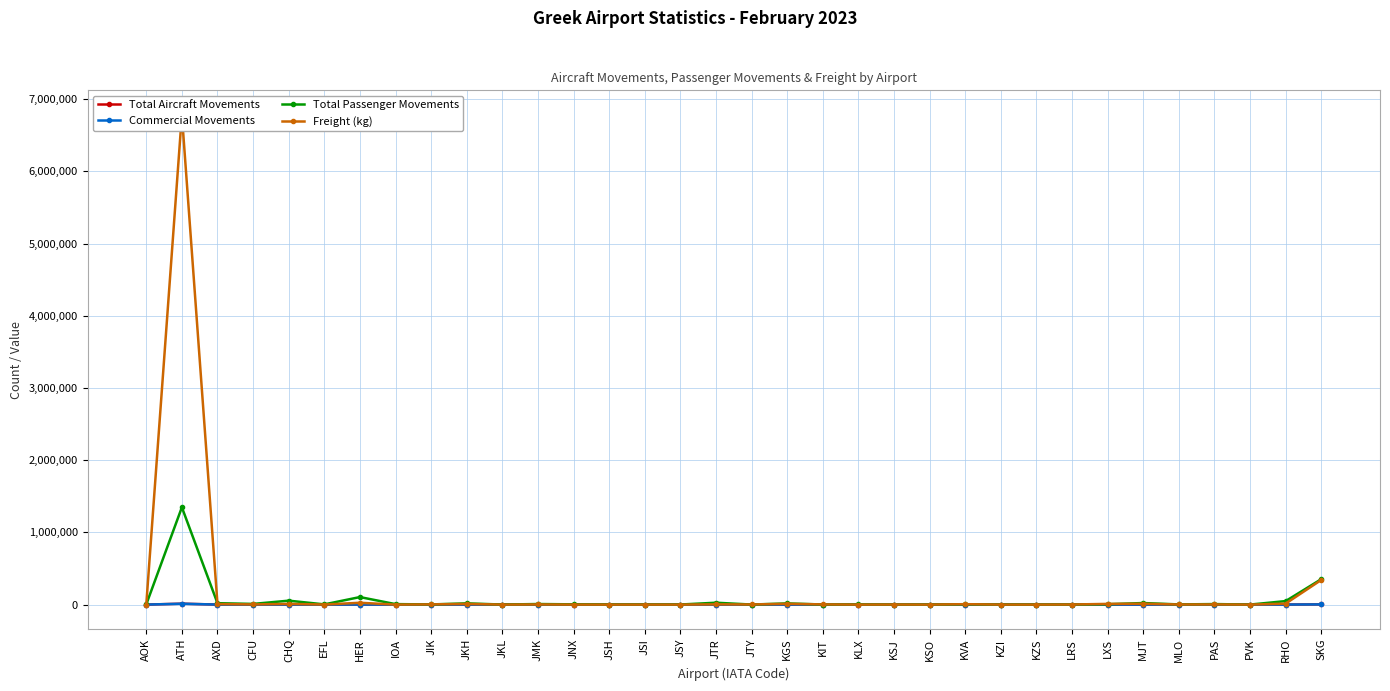

Does the chart have visible grid lines?

Yes